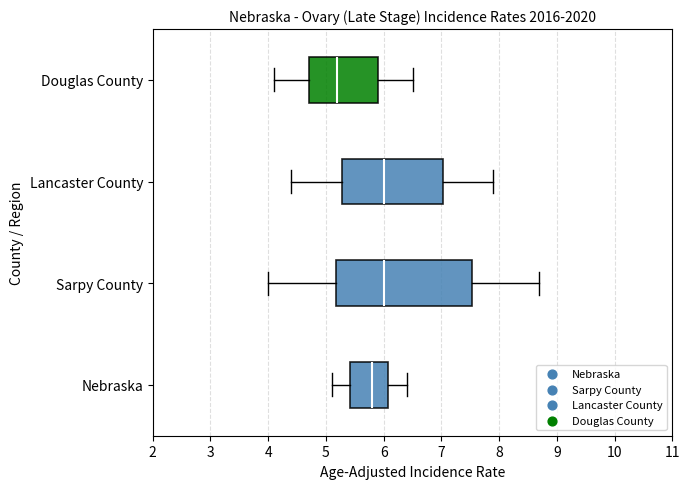

Where does the right whisker of the box for Nebraska end on the x-axis? The values are not printed on the chart, so give them approximately, as read against the axis.

6.4